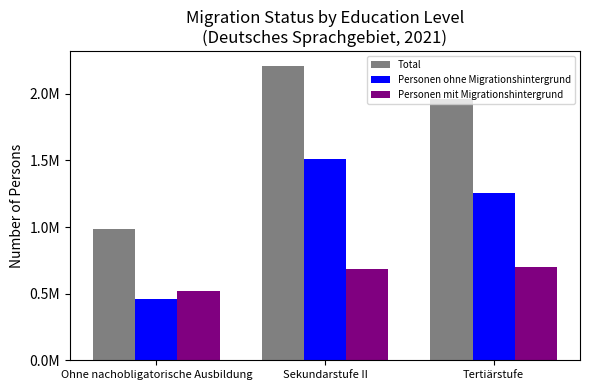

What are all the series names shown in the legend?

Total, Personen ohne Migrationshintergrund, Personen mit Migrationshintergrund